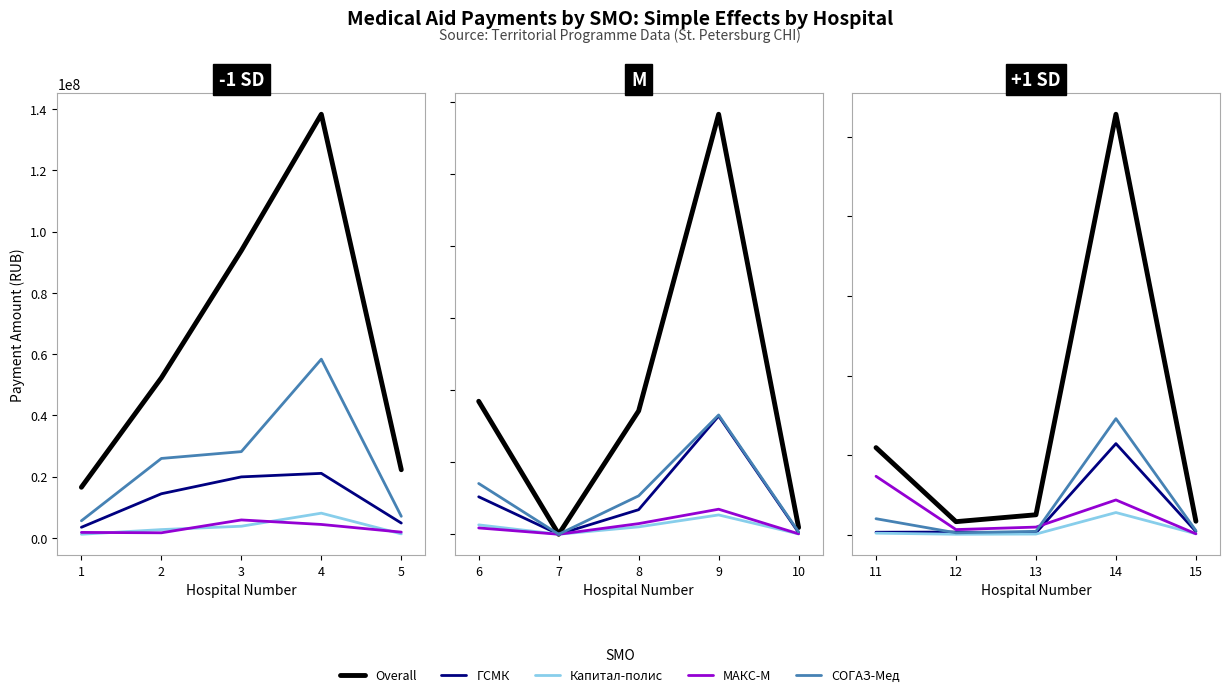

True or false: Капитал-полис has more than 0 interior local peaks.

True